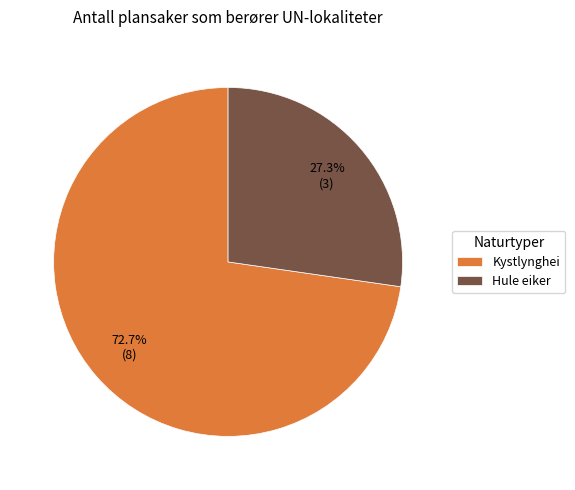

Which slice represents more than half of the pie?

Kystlynghei